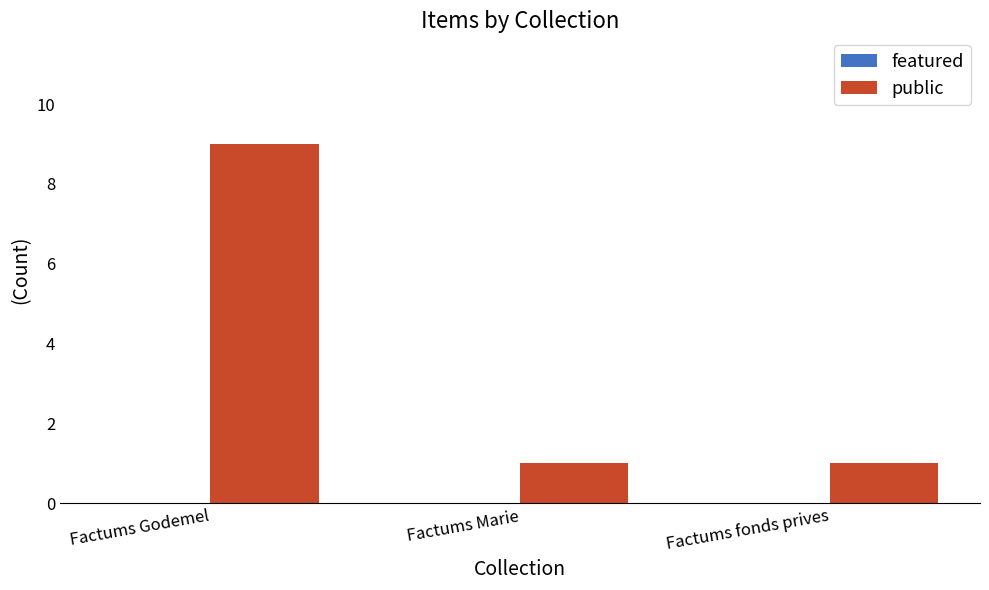

Approximately how many times larger is the value at Factums Godemel compared to Factums Marie?

9.0